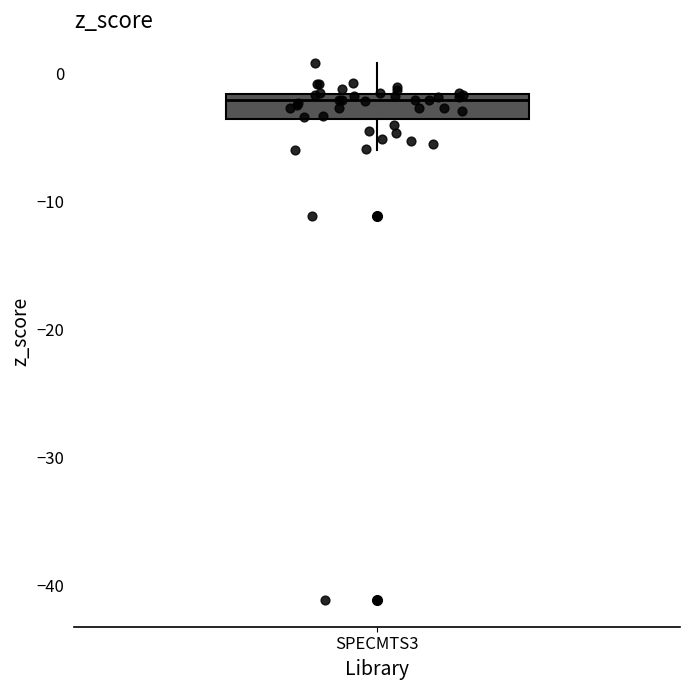

Read this box plot against the y-axis: the position of the median line, the range covered by the box, and the ends of both whiskers. The values are not printed on the chart, so give them approximately, as read against the axis.

median -2 (just below the box's upper edge), box -4 to -2, whiskers -6 to 1